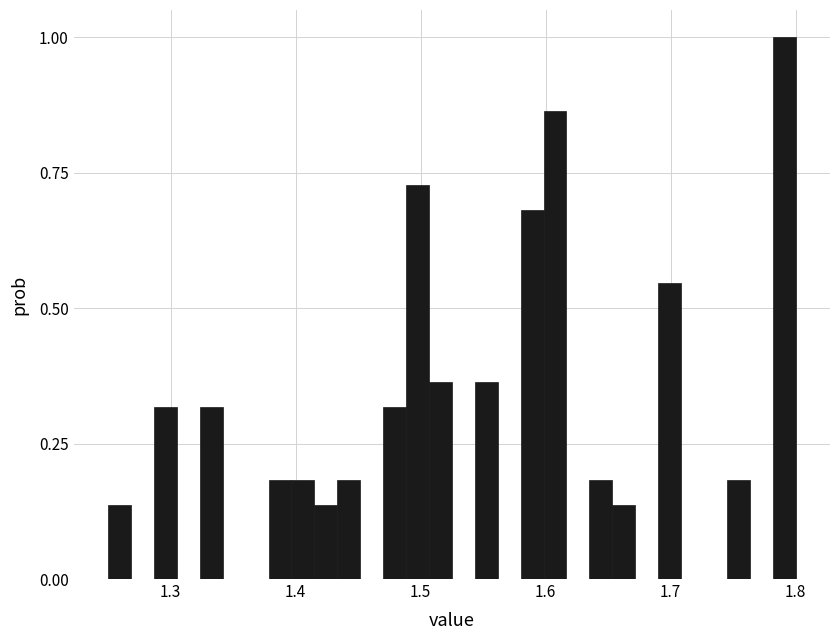

Around what value on the x-axis is the tallest bar? Give the approximate position of its centre, as read against the axis.

1.79